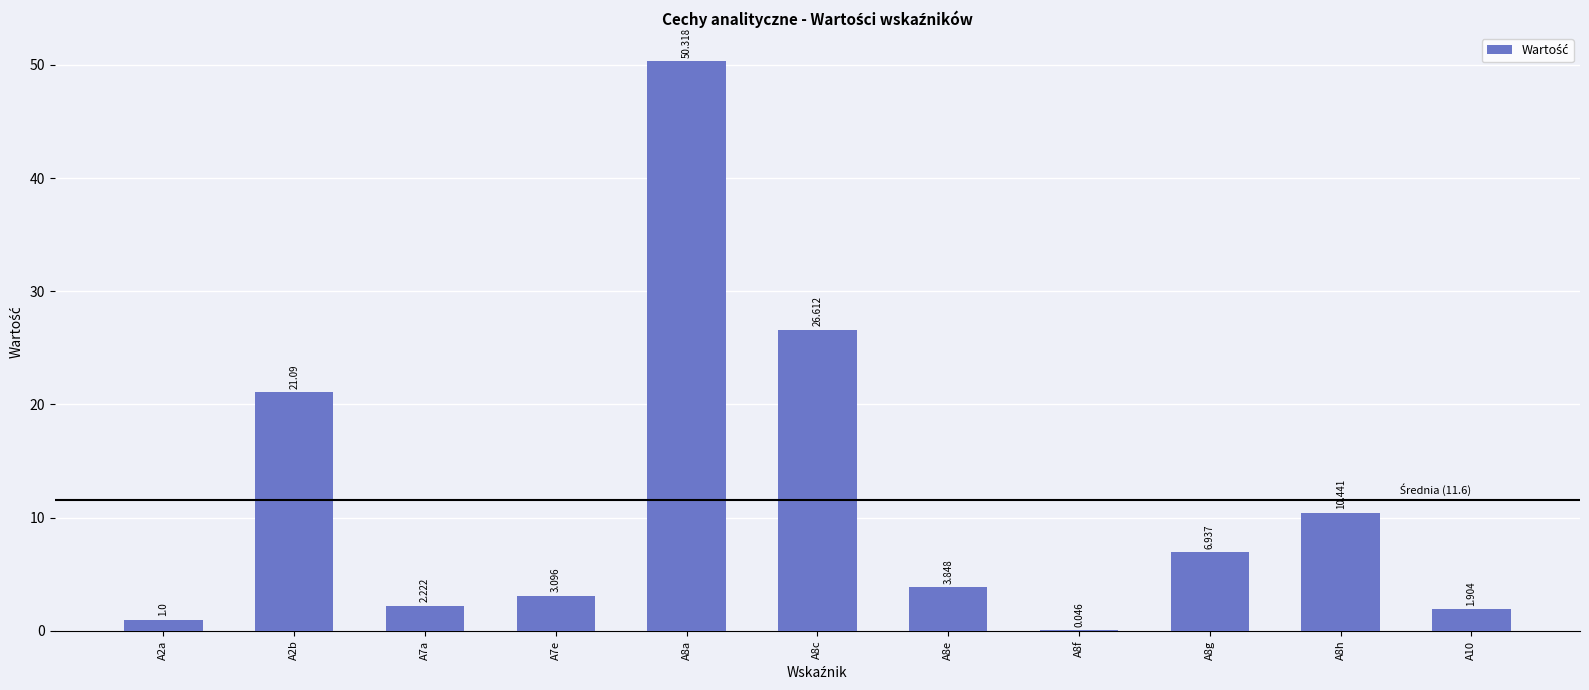

Approximately how many times larger is the value at A7e compared to A7a?

1.4